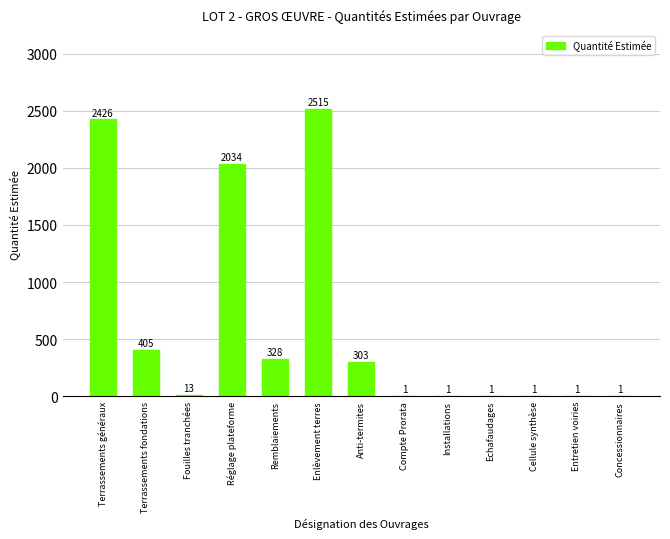

Is it true that the value at Remblaiements is 328.0?

True